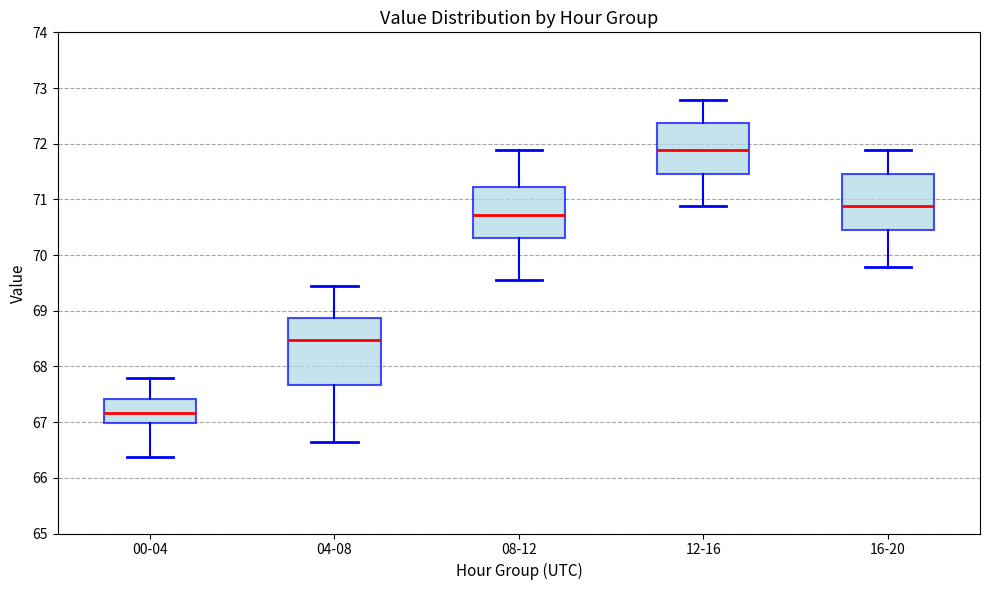

Which box is the tallest, from its lower edge to its upper edge?

04-08